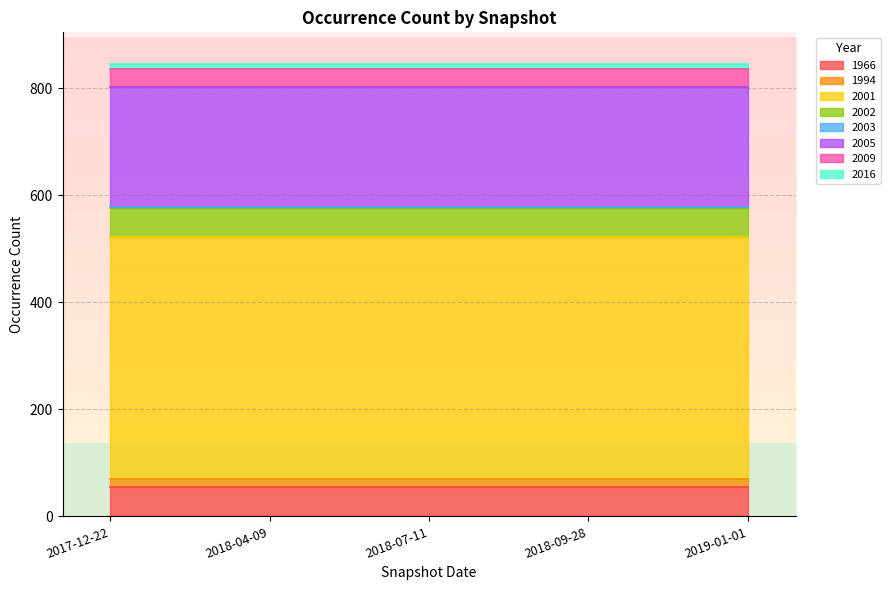

How many data points are above 54?

15